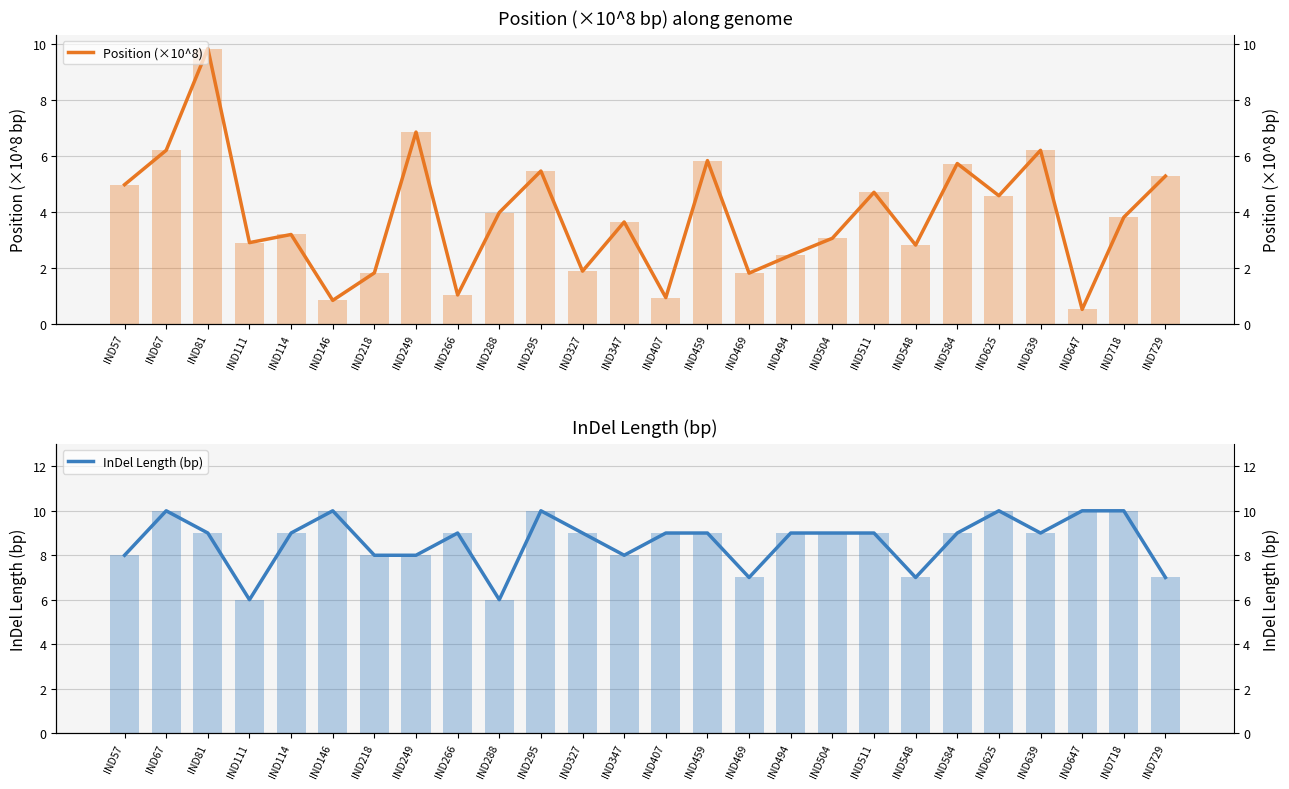

Reading right to left, what are all the values shown in this chart?

Position (×10^8): IND729=5.3	IND718=3.8	IND647=0.5	IND639=6.2	IND625=4.6	IND584=5.7	IND548=2.8	IND511=4.7	IND504=3.1	IND494=2.4	IND469=1.8	IND459=5.8	IND407=0.9	IND347=3.6	IND327=1.9	IND295=5.5	IND288=4.0	IND266=1.0	IND249=6.9	IND218=1.8	IND146=0.8	IND114=3.2	IND111=2.9	IND81=9.8	IND67=6.2	IND57=5.0
InDel Length (bp): IND729=7.0	IND718=10.0	IND647=10.0	IND639=9.0	IND625=10.0	IND584=9.0	IND548=7.0	IND511=9.0	IND504=9.0	IND494=9.0	IND469=7.0	IND459=9.0	IND407=9.0	IND347=8.0	IND327=9.0	IND295=10.0	IND288=6.0	IND266=9.0	IND249=8.0	IND218=8.0	IND146=10.0	IND114=9.0	IND111=6.0	IND81=9.0	IND67=10.0	IND57=8.0